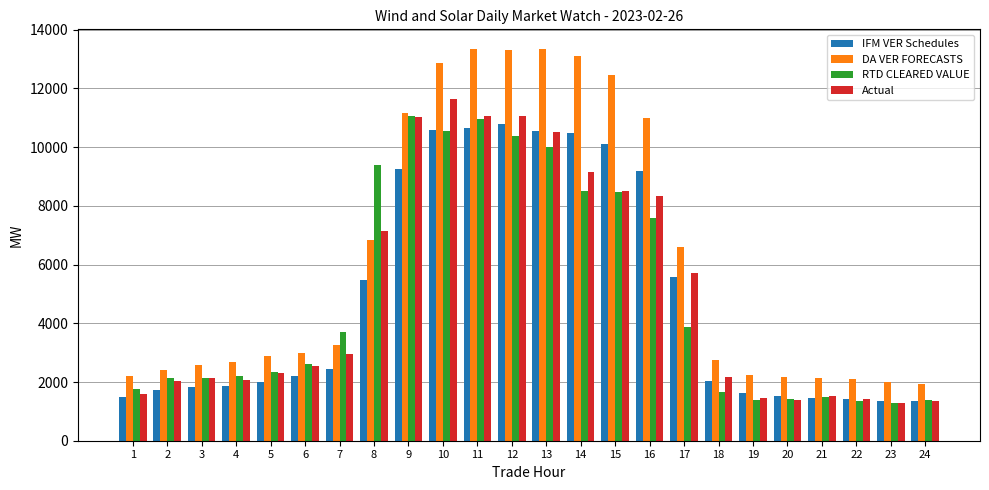

List the series in order of their peak value, lowest first.

IFM VER Schedules, RTD CLEARED VALUE, Actual, DA VER FORECASTS